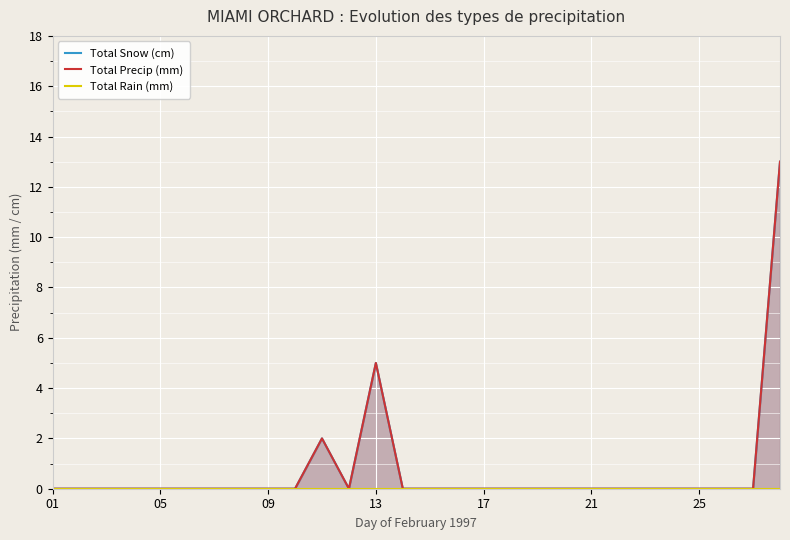

How many positive values does the Total Precip (mm) series have?

3